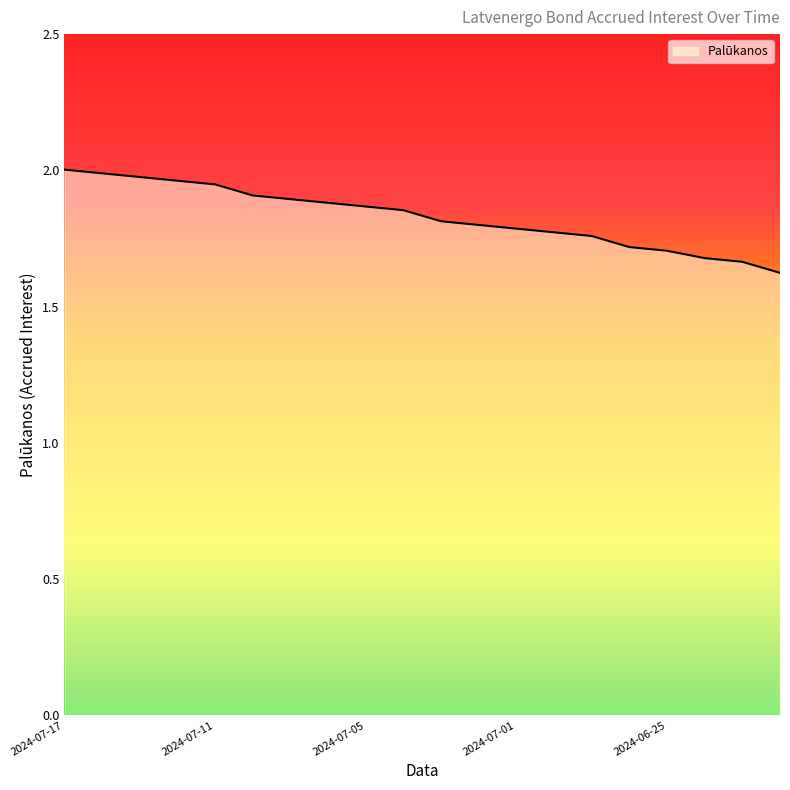

What is the minimum value shown in the chart?

1.6